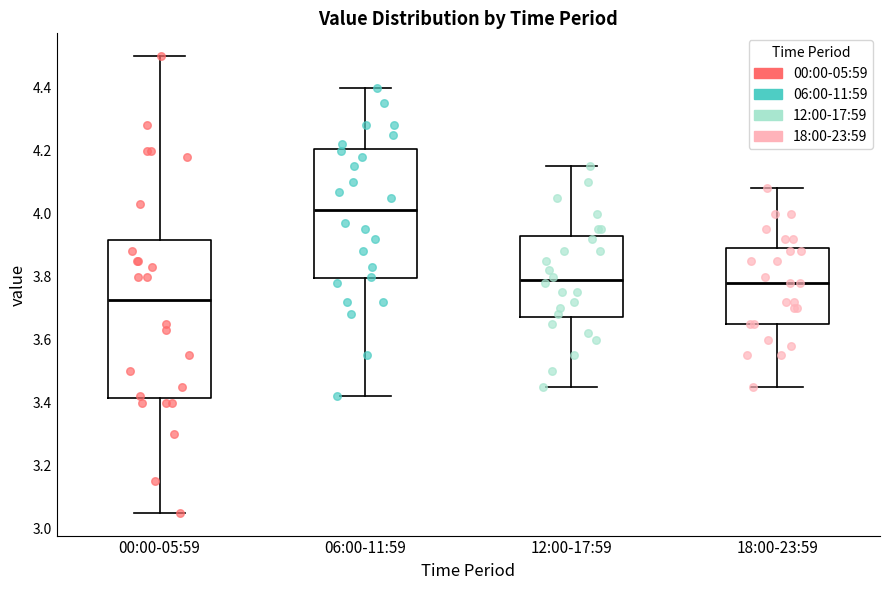

Reading left to right, read every box against the y-axis: the position of its median line, the range the box covers, and the ends of its whiskers. The values are not printed on the chart, so give them approximately, as read against the axis.

00:00-05:59: median 3.72, box 3.42 to 3.92, whiskers 3.06 to 4.50
06:00-11:59: median 4.02, box 3.80 to 4.20, whiskers 3.42 to 4.40
12:00-17:59: median 3.80, box 3.68 to 3.92, whiskers 3.46 to 4.16
18:00-23:59: median 3.78, box 3.66 to 3.90, whiskers 3.46 to 4.08